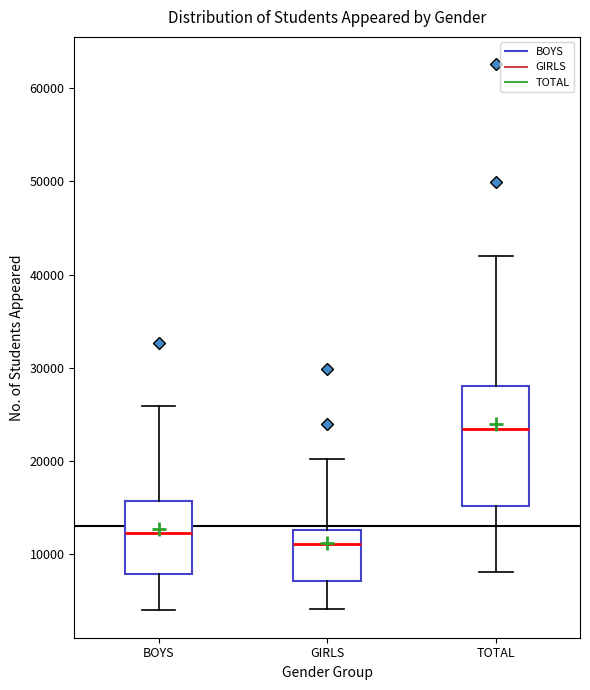

Reading left to right, transcribe this box plot: for each box, give where its median line is, the range the box spans, and where its two whiskers end, as read against the y-axis. The values are not printed on the chart, so give them approximately, as read against the axis.

BOYS: median 12000, box 8000 to 16000, whiskers 4000 to 26000
GIRLS: median 11000, box 7000 to 13000, whiskers 4000 to 20000
TOTAL: median 23000, box 15000 to 28000, whiskers 8000 to 42000